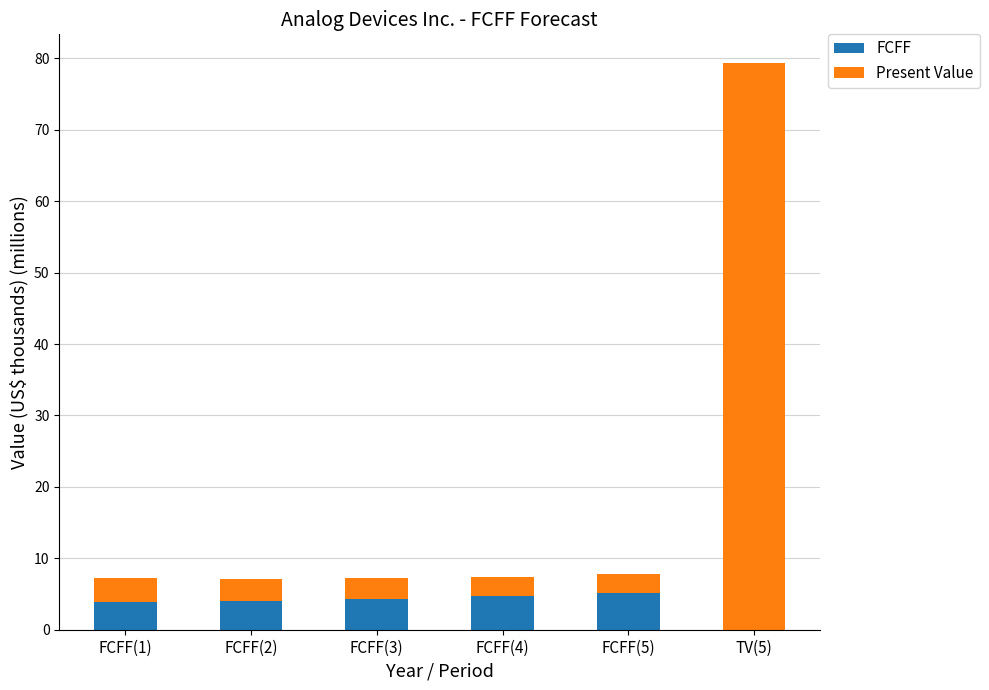

What is the sum of the FCFF values at FCFF(3) and FCFF(1)?

8.1